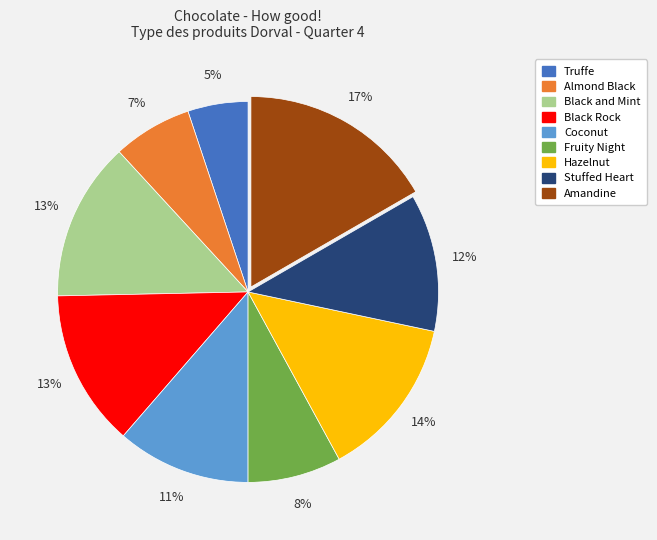

To the nearest percent, what is the difference between the Truffe and Almond Black slice percentages?

2%